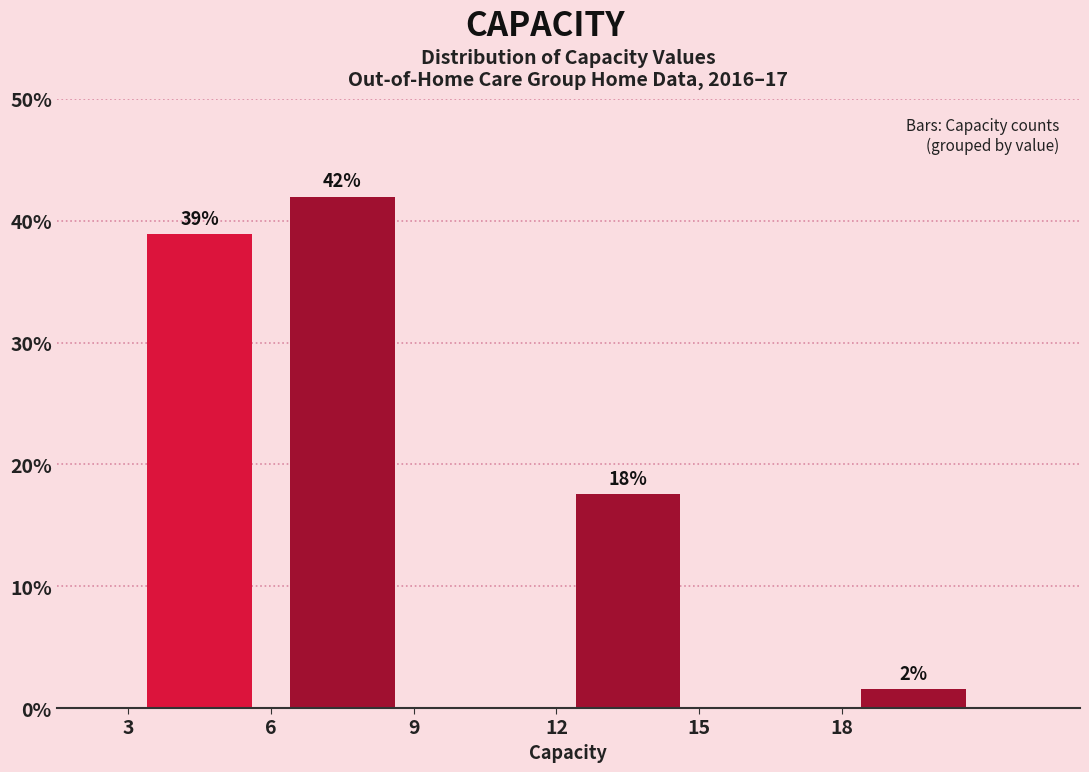

Which range on the x-axis has the tallest bar?

6 to 9